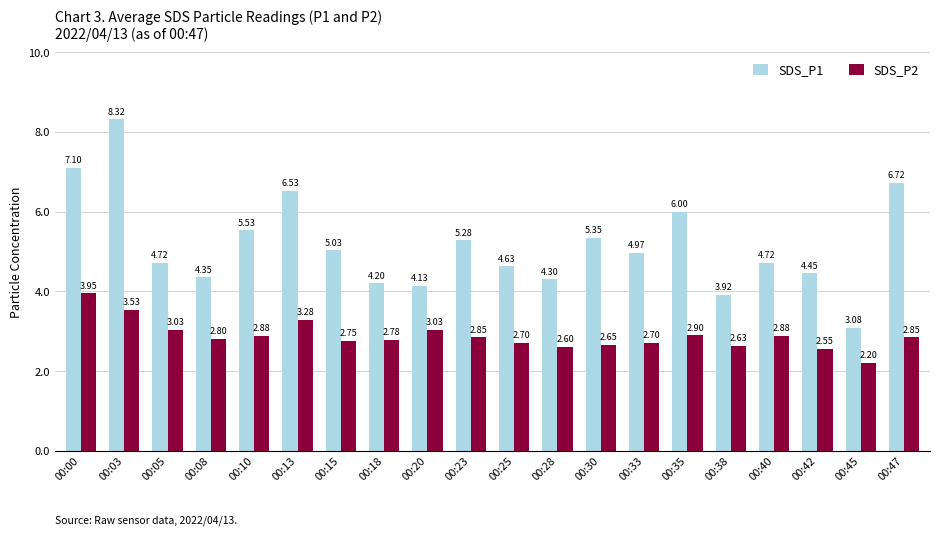

What is the difference between the maximum and minimum values in the SDS_P1 series?

5.2